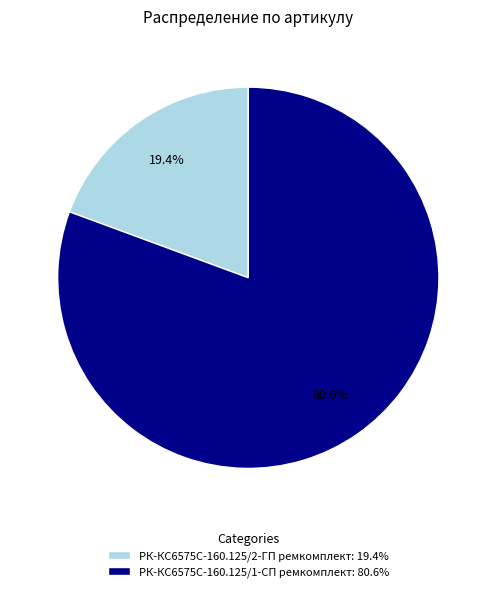

Combined, what portion of the pie is РК-КС6575С-160.125/2-ГП ремкомплект and РК-КС6575С-160.125/1-СП ремкомплект?

100.0%